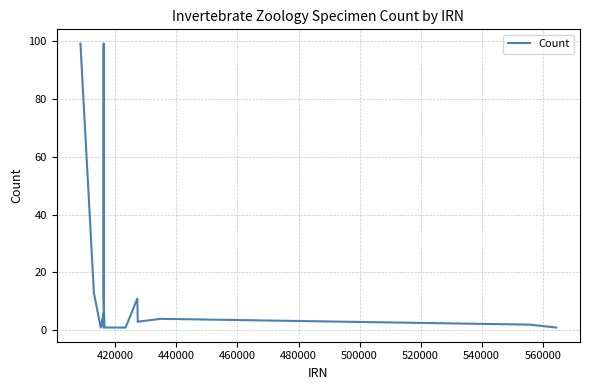

What is the greatest value displayed?

99